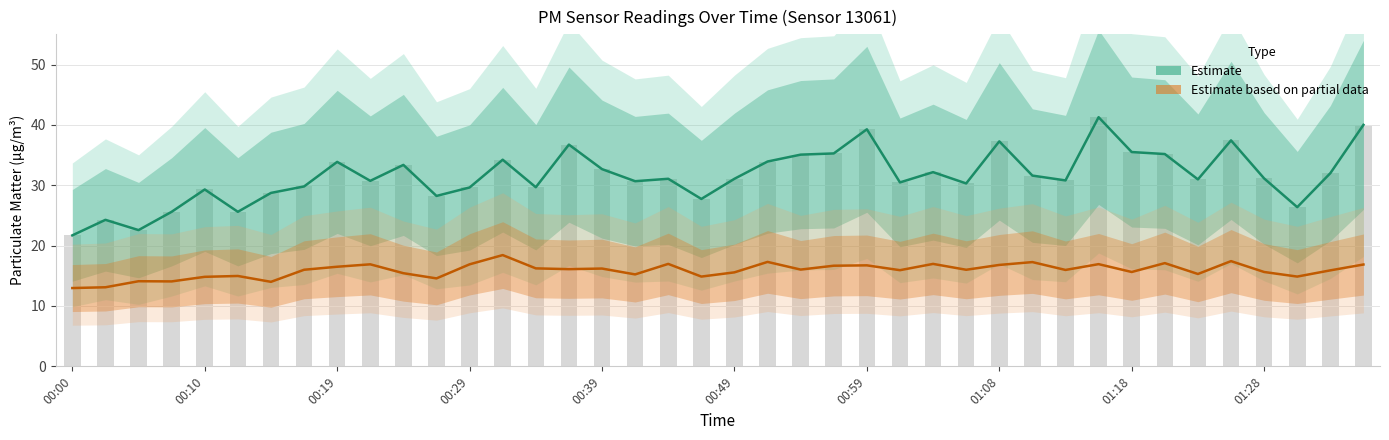

At how many categories does at least one series exceed 18?

40